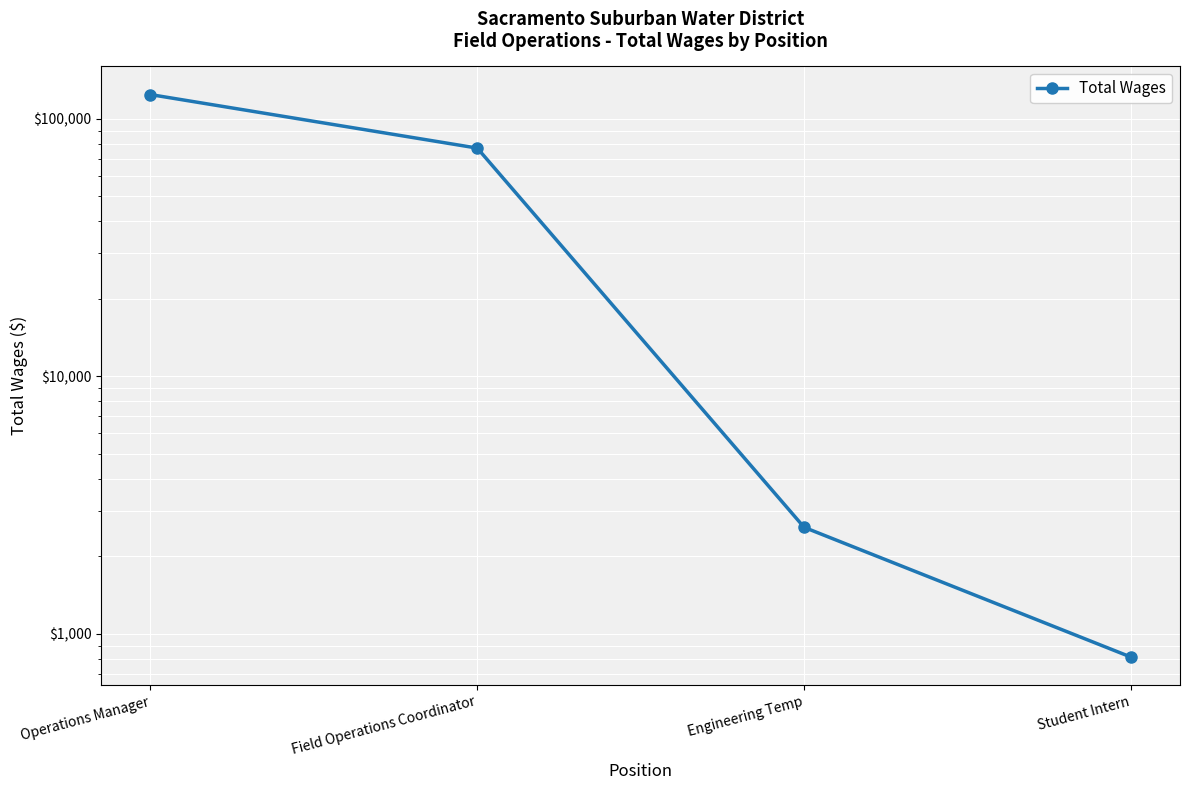

What is the sum of all values?

204491